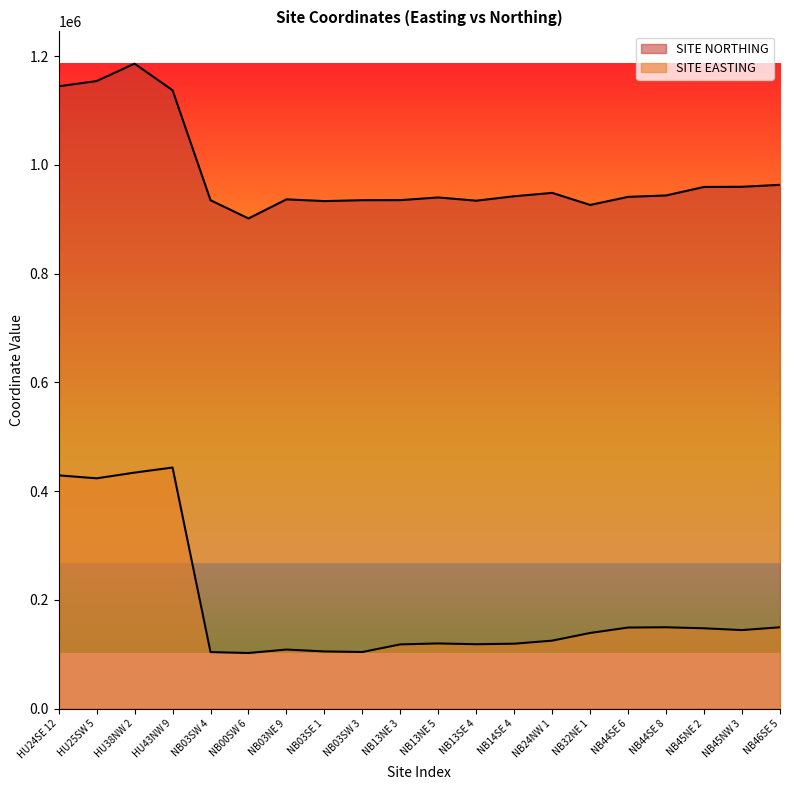

At which label does SITE NORTHING first exceed 942170?

HU24SE 12